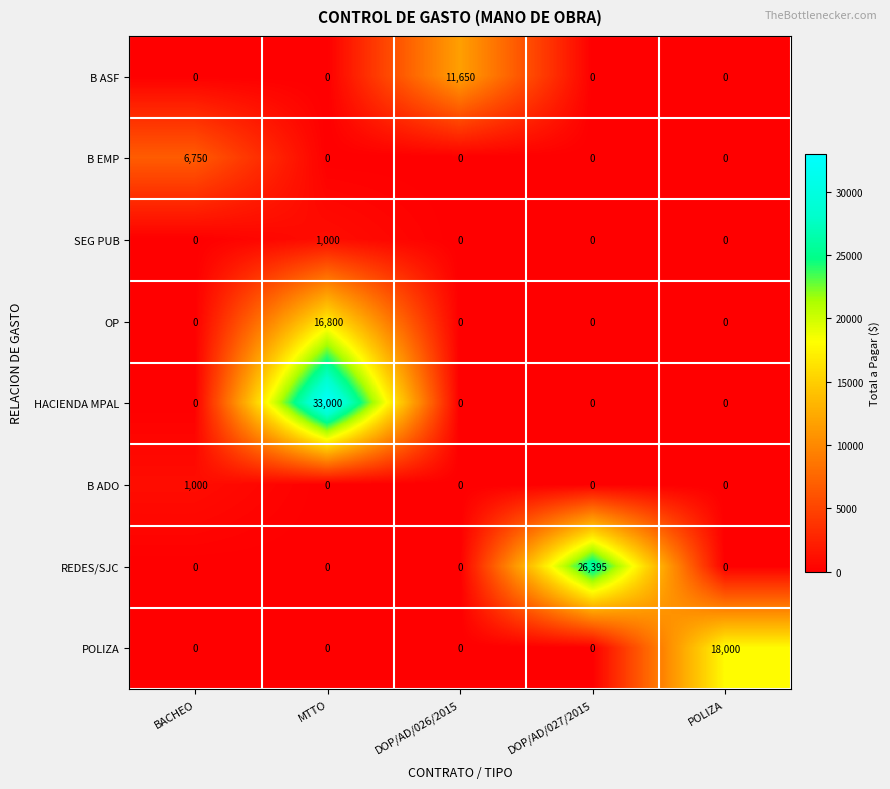

Is it true that REDES/SJC equals 0 at POLIZA?

True